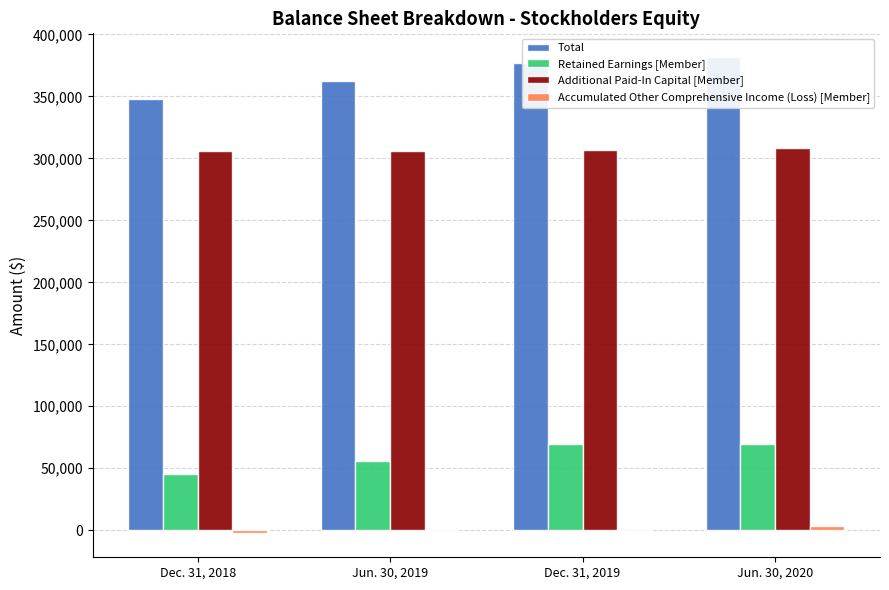

The value of Total at Jun. 30, 2020 is 535534. True or false?

False